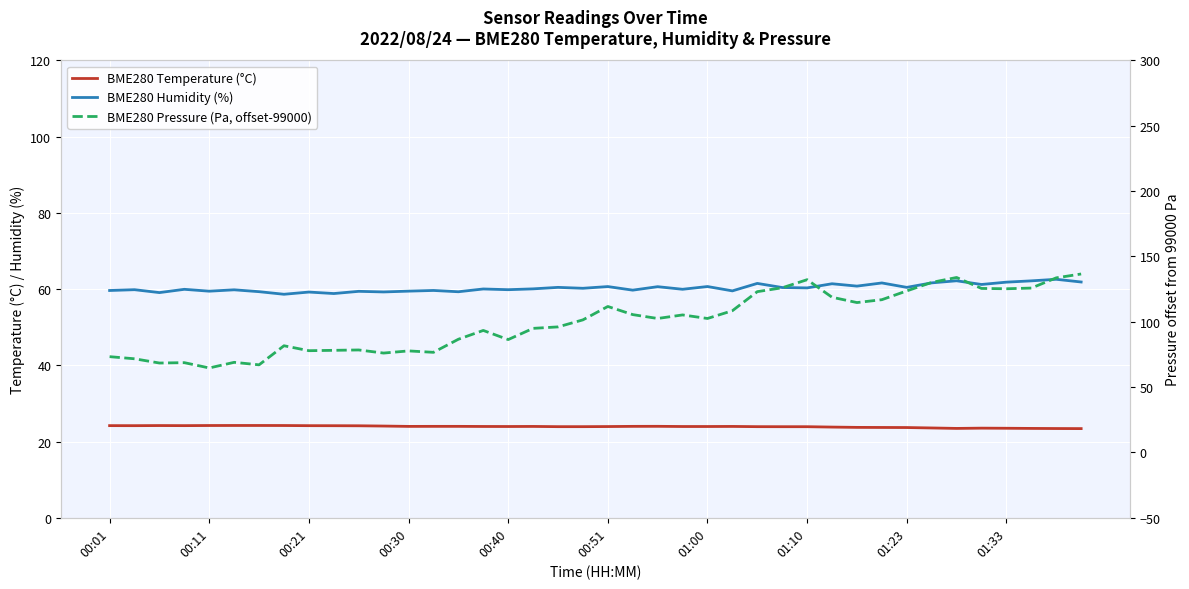

How many series are shown in this chart?

3